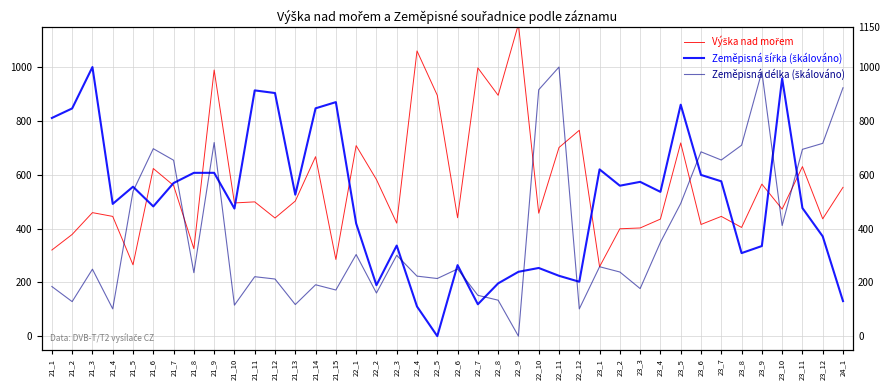

At which category is the sum across all series the highest?

21_9